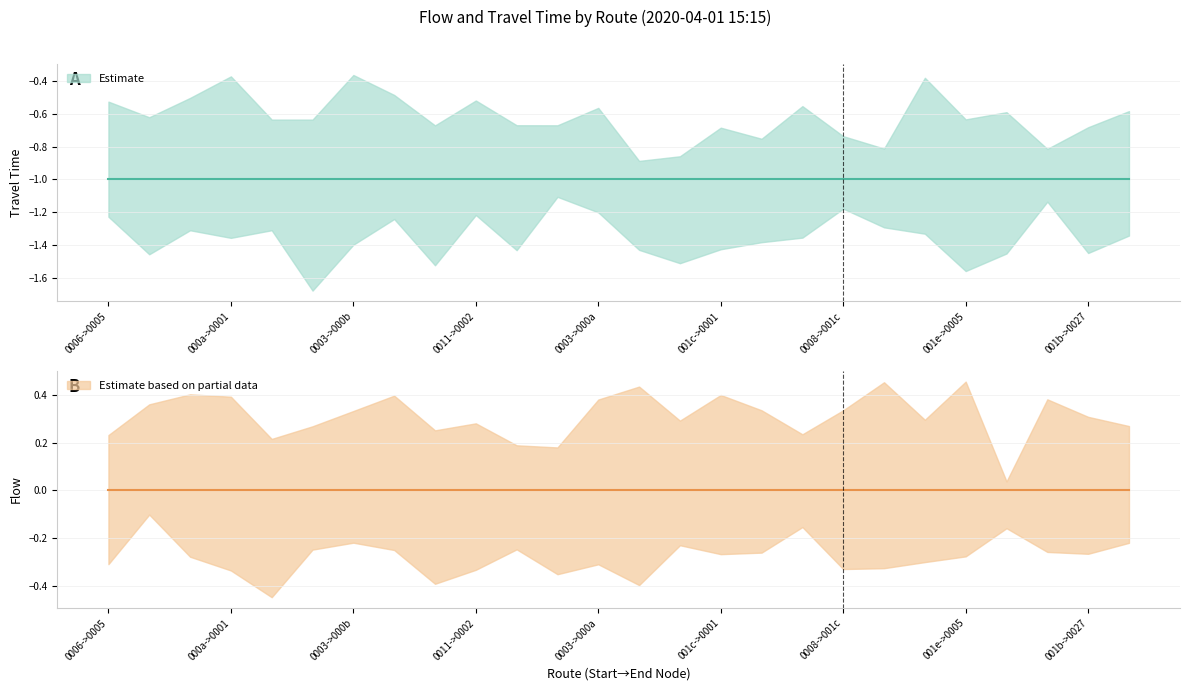

Rank the categories by flow value from highest to lowest.

0, 1, 2, 3, 4, 5, 6, 7, 8, 9, 10, 11, 12, 13, 14, 15, 16, 17, 18, 19, 20, 21, 22, 23, 24, 25